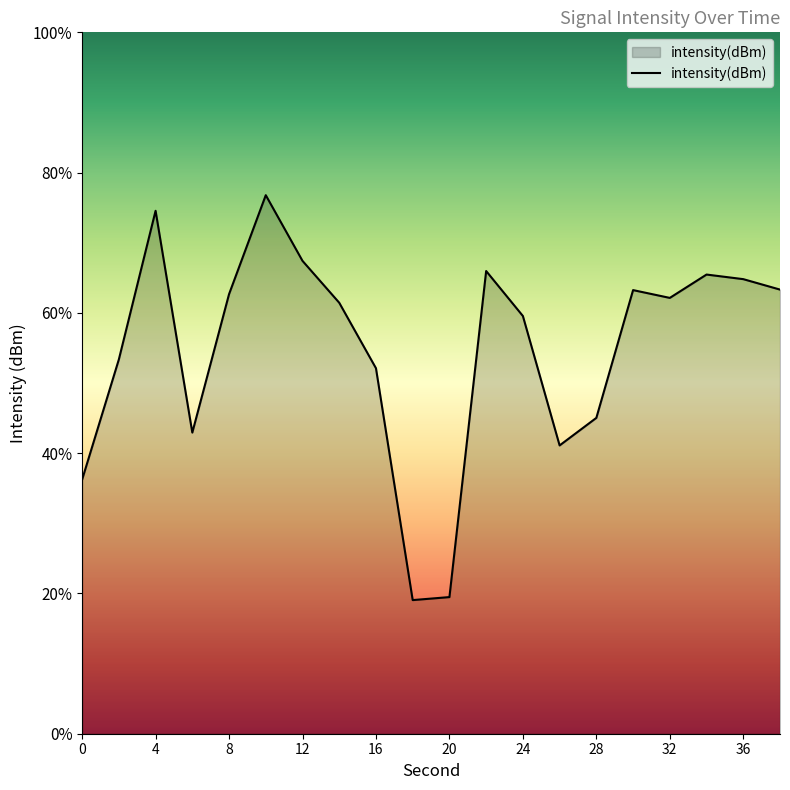

How many lines are shown in the chart?

1